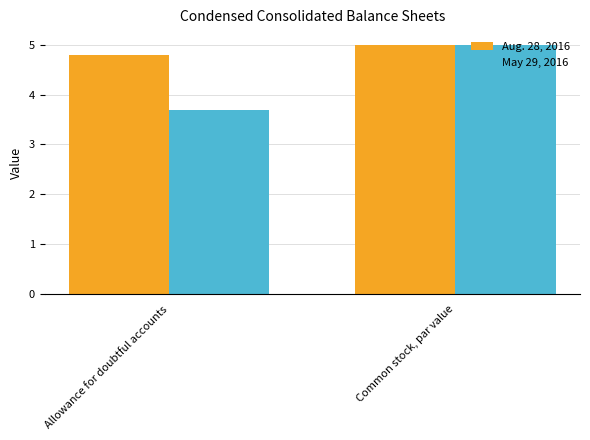

At how many categories does at least one series exceed 4?

2